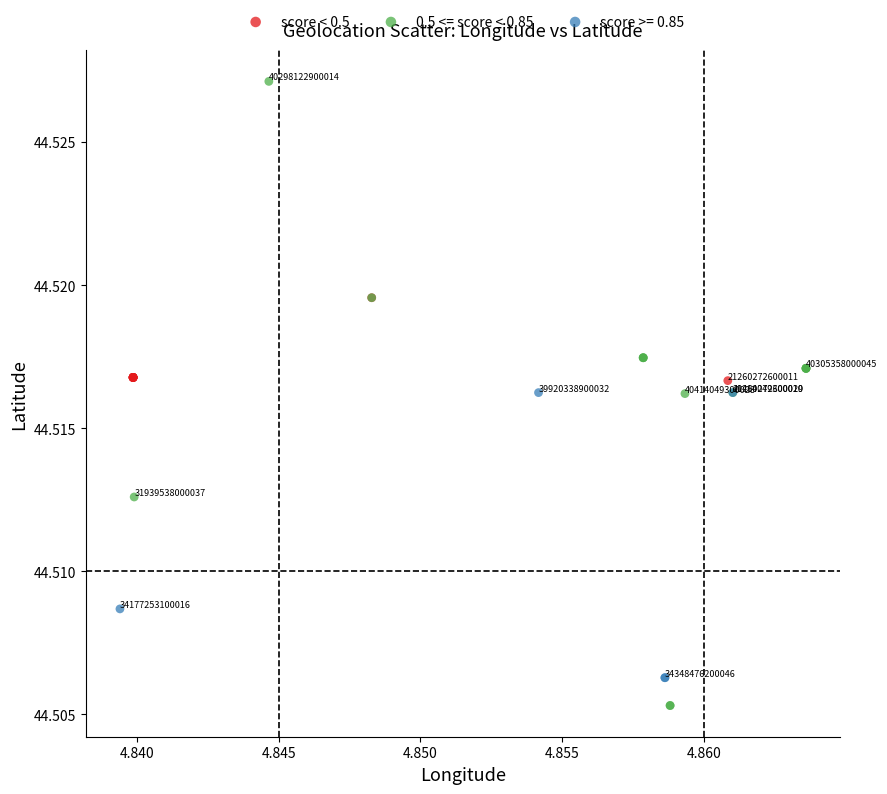

Which series contains the lowest Y value?

0.5 <= score < 0.85